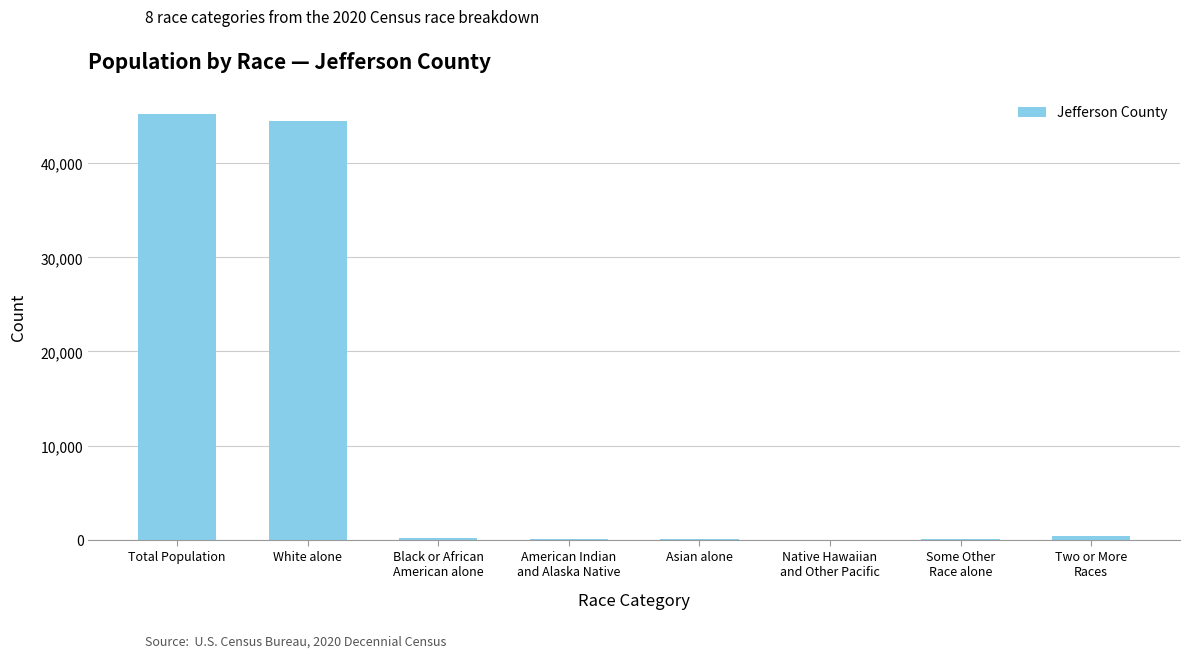

How many series are shown in this chart?

1